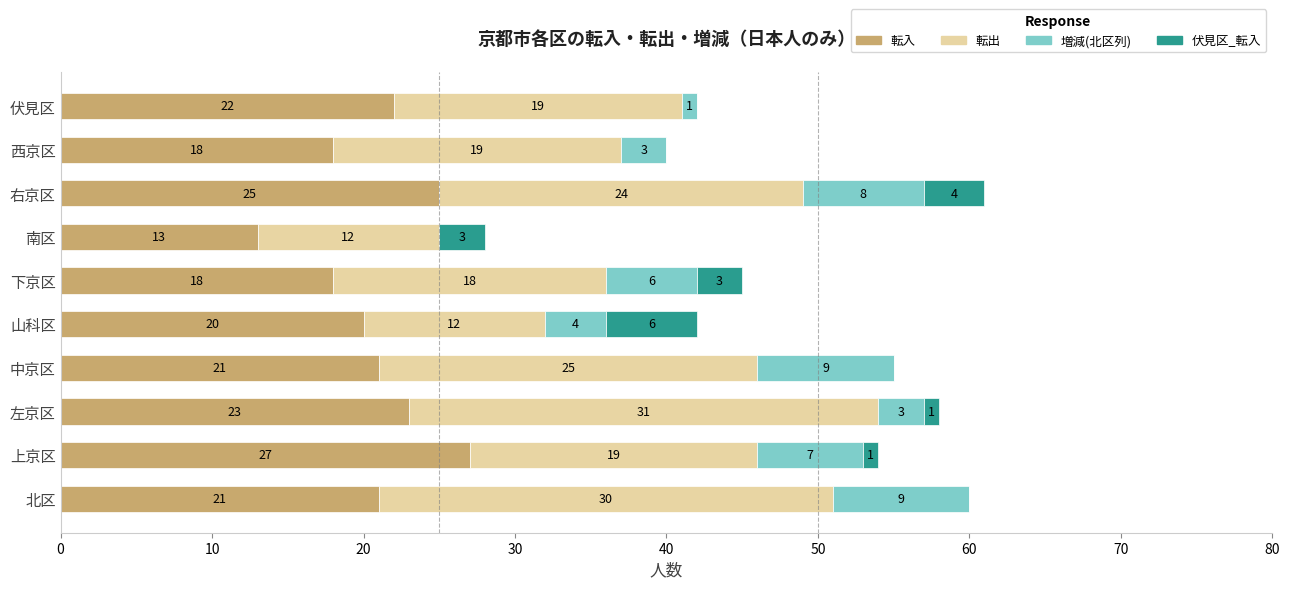

What value does the 転入 series have at 左京区, to the nearest 10?

20